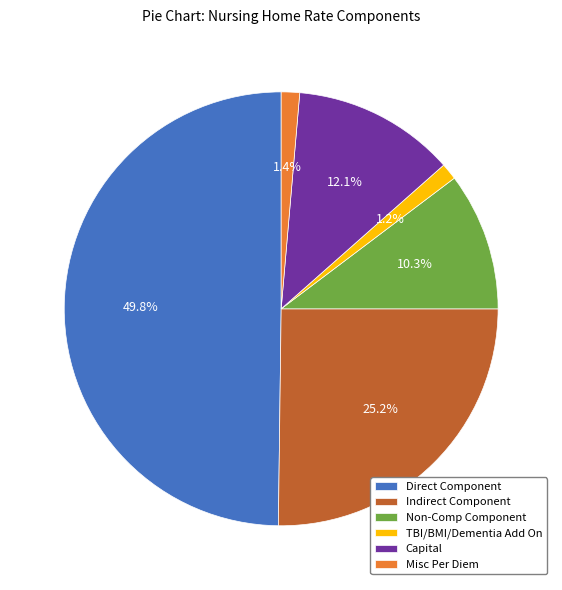

Between TBI/BMI/Dementia Add On and Capital, which is larger?

Capital